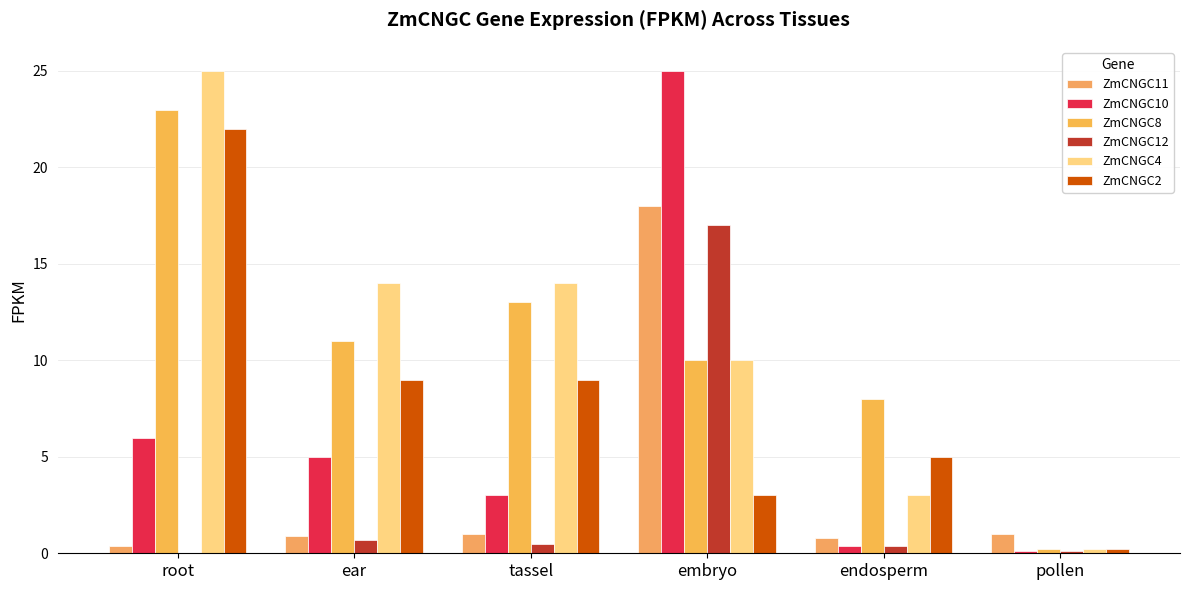

What is the spread (max minus min) of values at embryo?

22.0